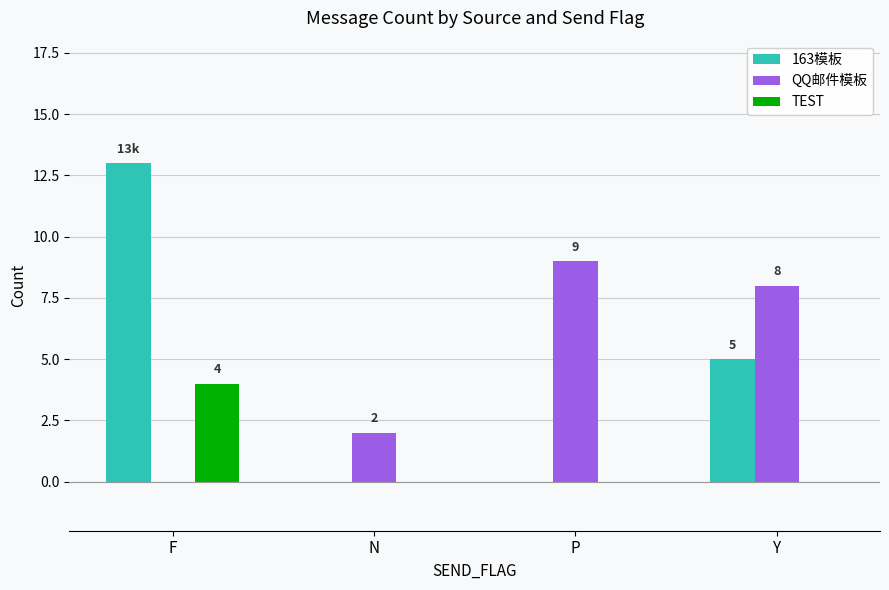

How many series are shown in this chart?

3